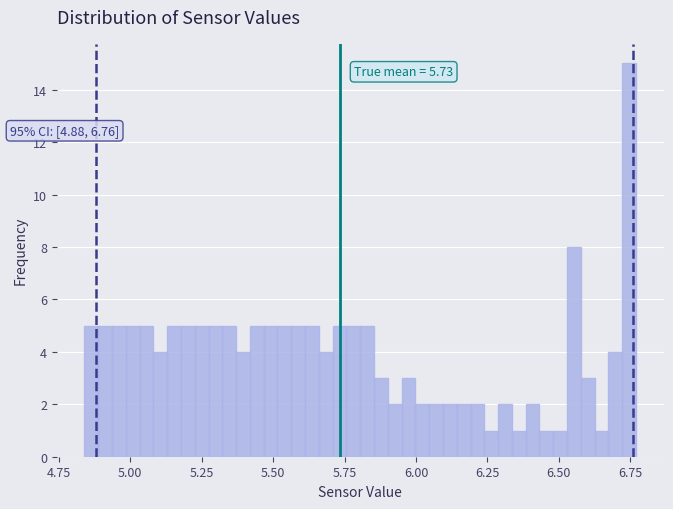

Around what value on the x-axis is the tallest bar? Give the approximate position of its centre, as read against the axis.

6.75